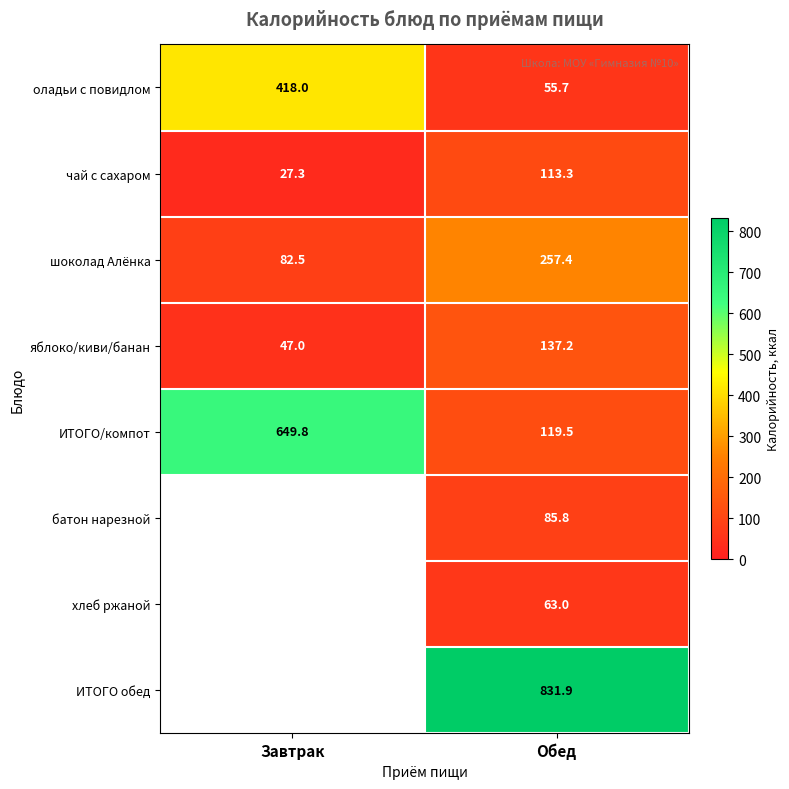

At which label is шоколад Алёнка closest to 169?

Завтрак